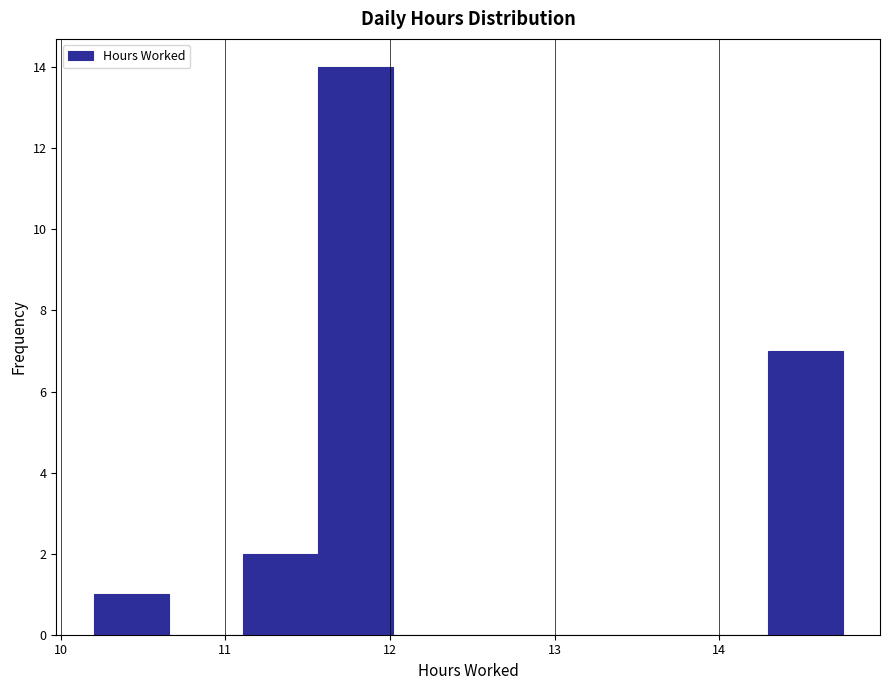

Reading left to right, list every bar in this chart as the range it spans on the x-axis followed by its height. Neither the bar edges nor the heights are printed on the chart, so give them approximately, as read against the axes.

10.2 to 10.7: 1
10.7 to 11.1: 0
11.1 to 11.6: 2
11.6 to 12.0: 14
12.0 to 12.5: 0
12.5 to 12.9: 0
12.9 to 13.4: 0
13.4 to 13.8: 0
13.8 to 14.3: 0
14.3 to 14.8: 7